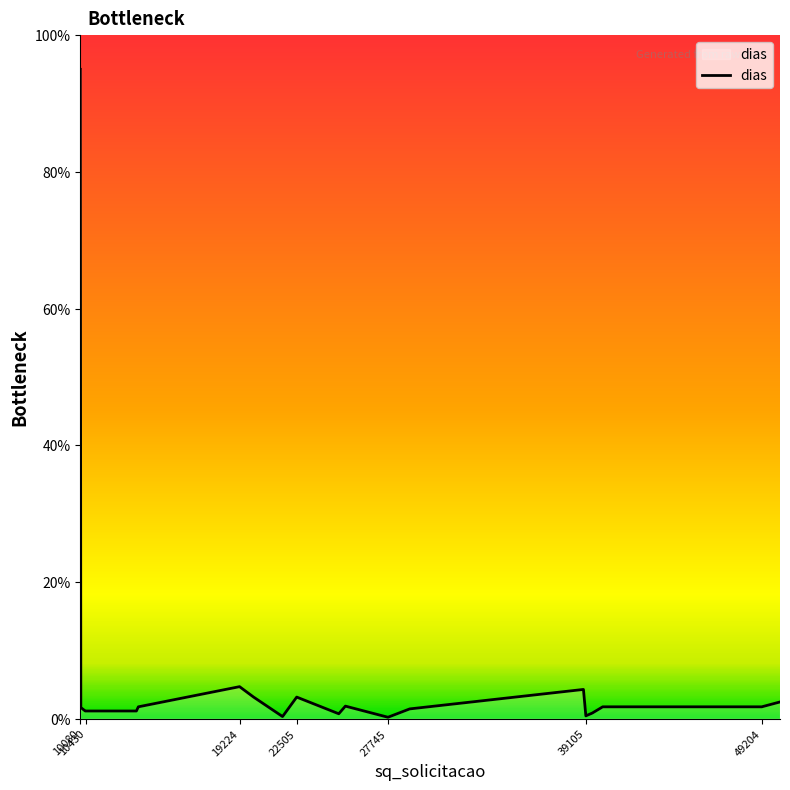

What is the difference between the maximum and minimum values?

94.8